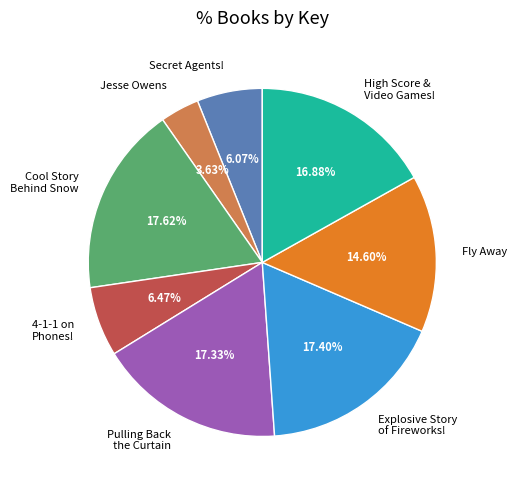

Is the sum of Cool Story Behind Snow and Jesse Owens greater than half?

No